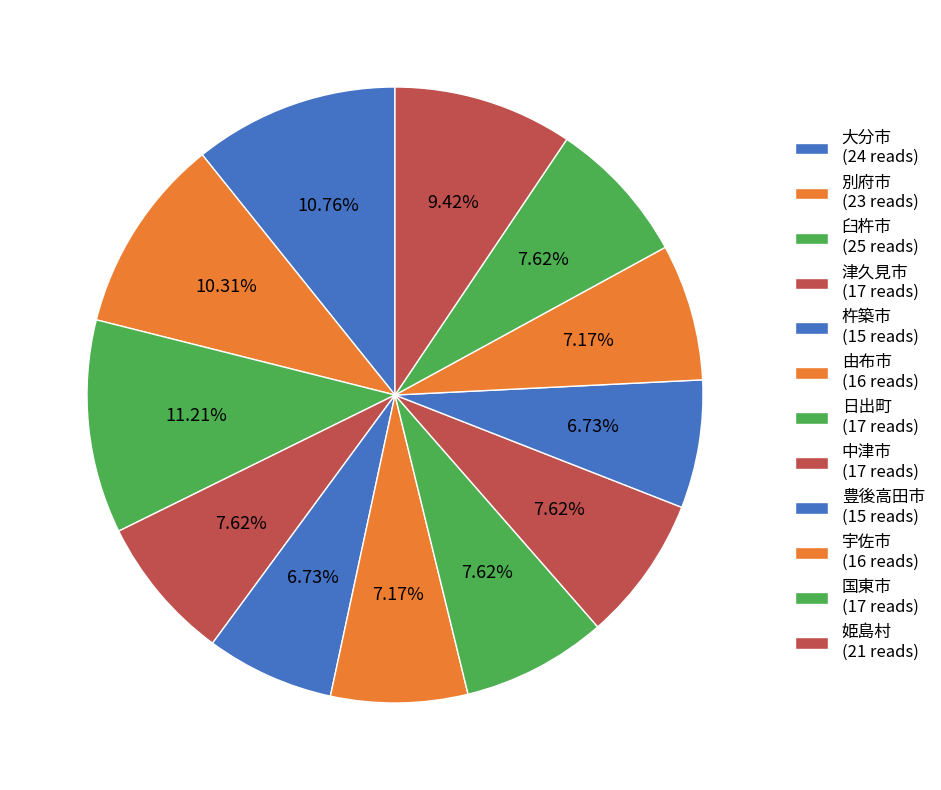

To the nearest percent, what is the difference between the 豊後高田市 and 臼杵市 slice percentages?

4%